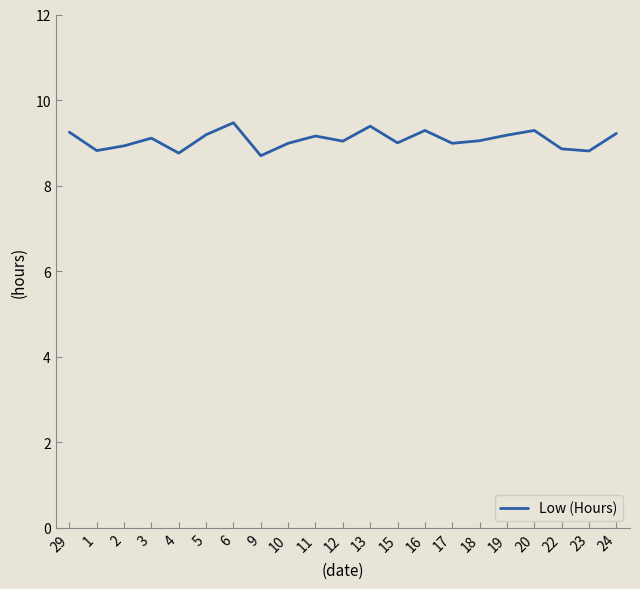

Does the chart have visible grid lines?

No